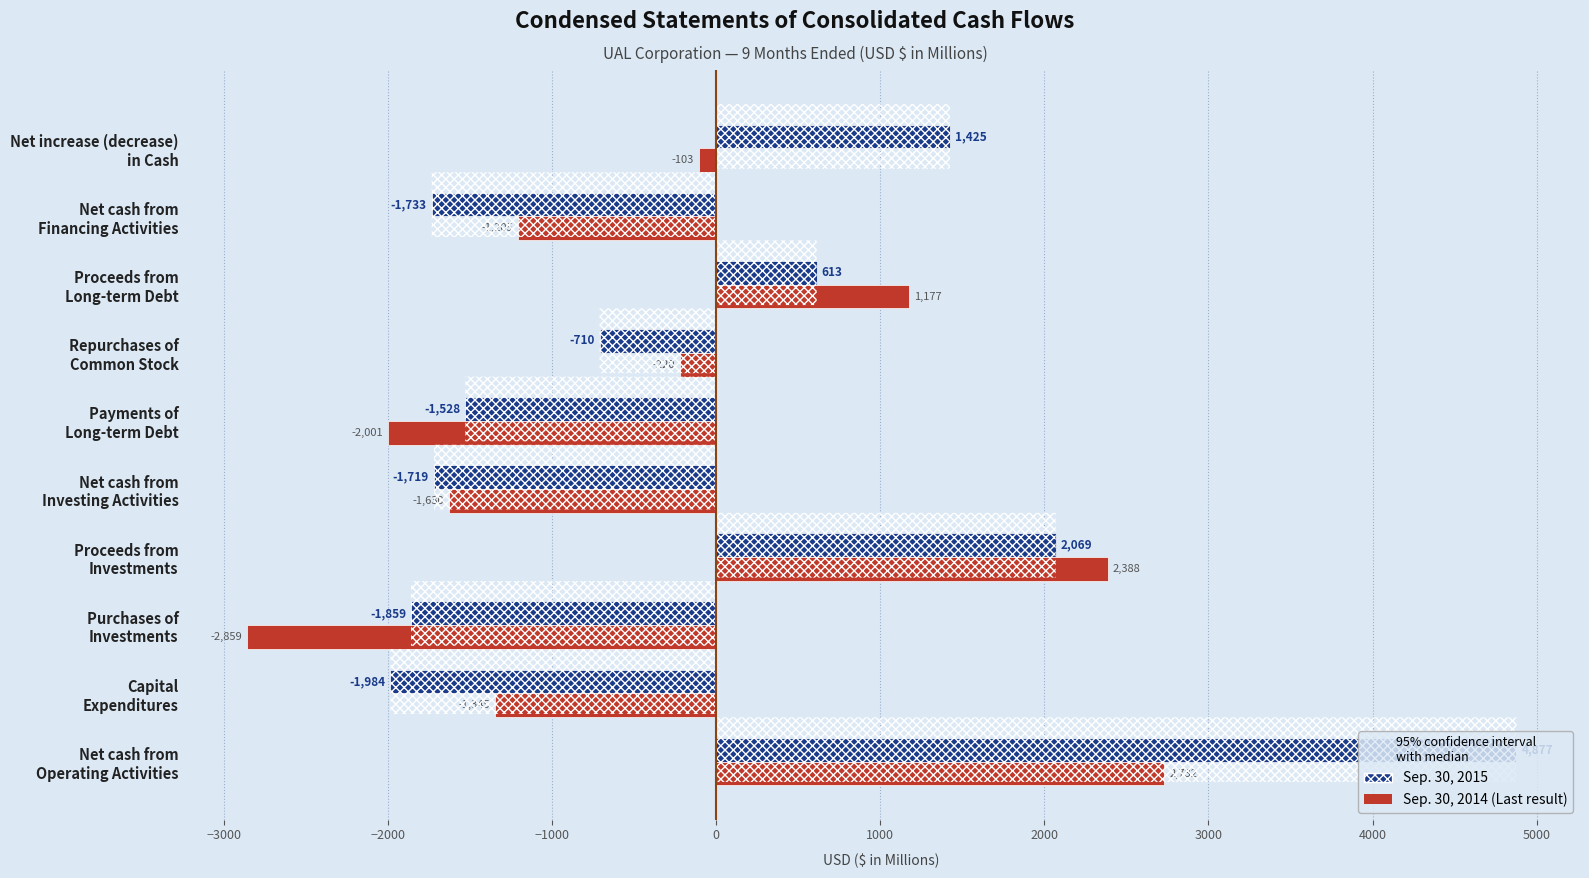

What is the minimum value shown in the chart?

-2859